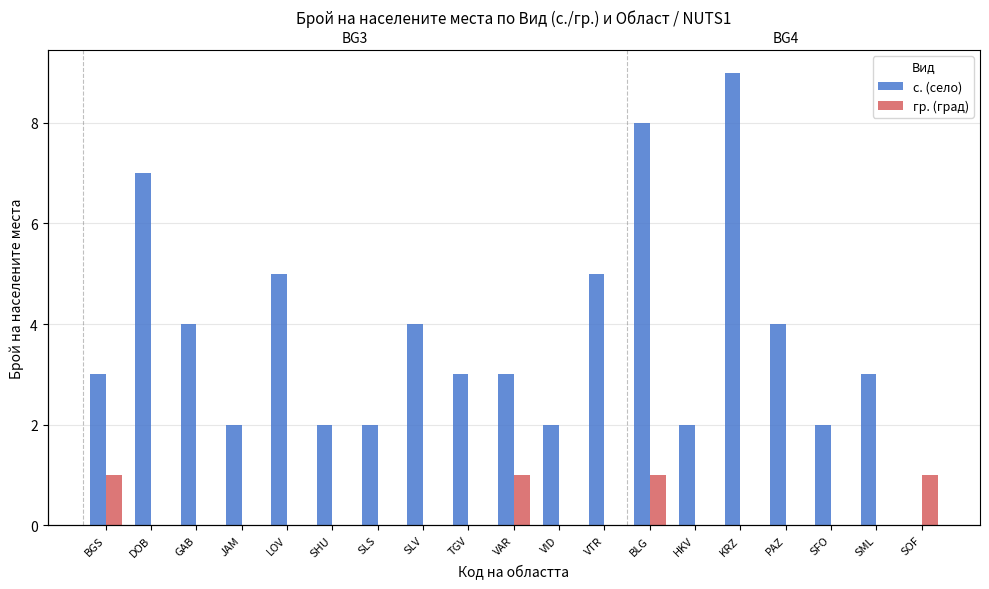

Reading right to left, list all the values displayed in this chart.

с. (село): SOF=0	SML=3	SFO=2	PAZ=4	KRZ=9	HKV=2	BLG=8	VTR=5	VID=2	VAR=3	TGV=3	SLV=4	SLS=2	SHU=2	LOV=5	JAM=2	GAB=4	DOB=7	BGS=3
гр. (град): SOF=1	SML=0	SFO=0	PAZ=0	KRZ=0	HKV=0	BLG=1	VTR=0	VID=0	VAR=1	TGV=0	SLV=0	SLS=0	SHU=0	LOV=0	JAM=0	GAB=0	DOB=0	BGS=1